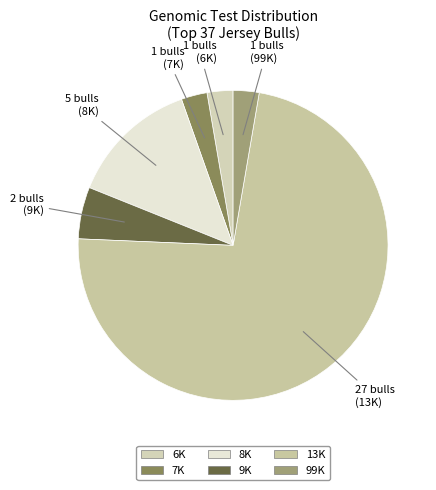

The 13K slice represents 87% of the pie. True or false?

False